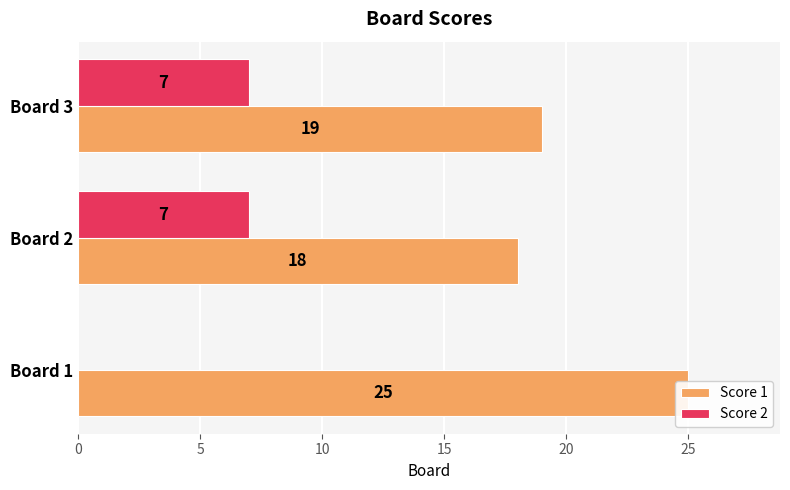

Is it true that Score 2 equals 13 at Board 3?

False